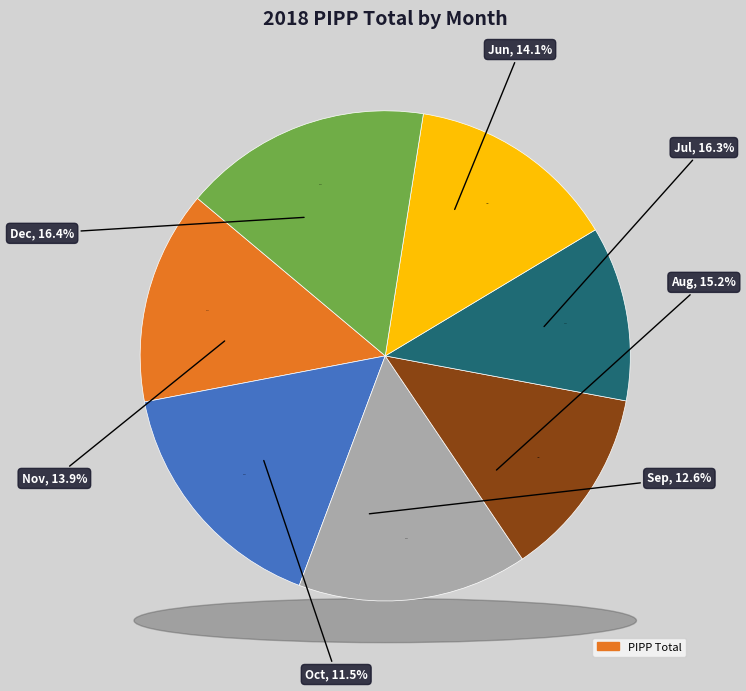

How many slices are in this pie chart?

7